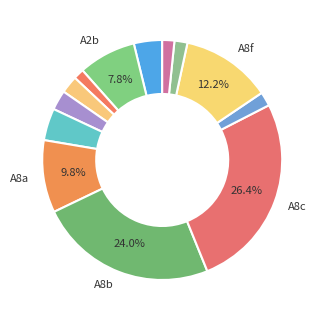

Count the number of slices in the pie.

13